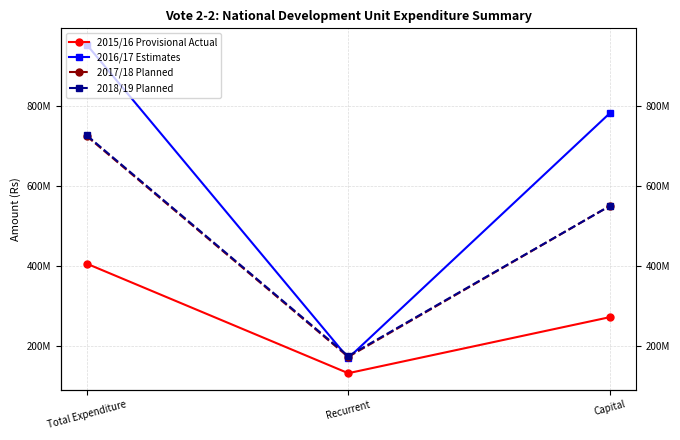

What is the difference between the 2015/16 Provisional Actual values at Capital and Total Expenditure?

133328766.9